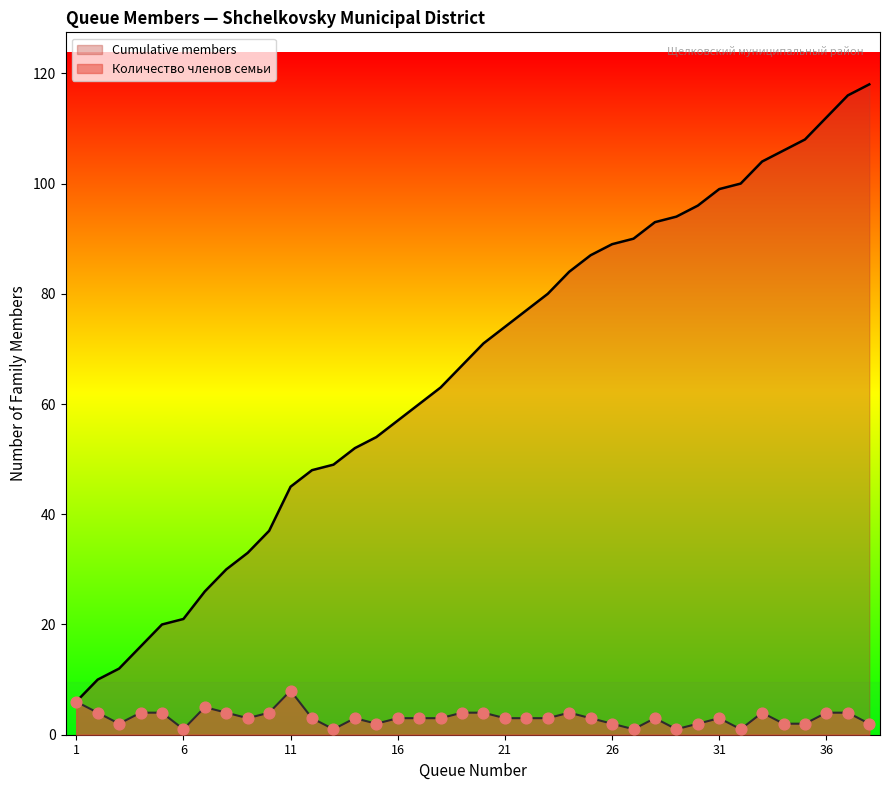

What are all the series names shown in the legend?

Cumulative members, Количество членов семьи